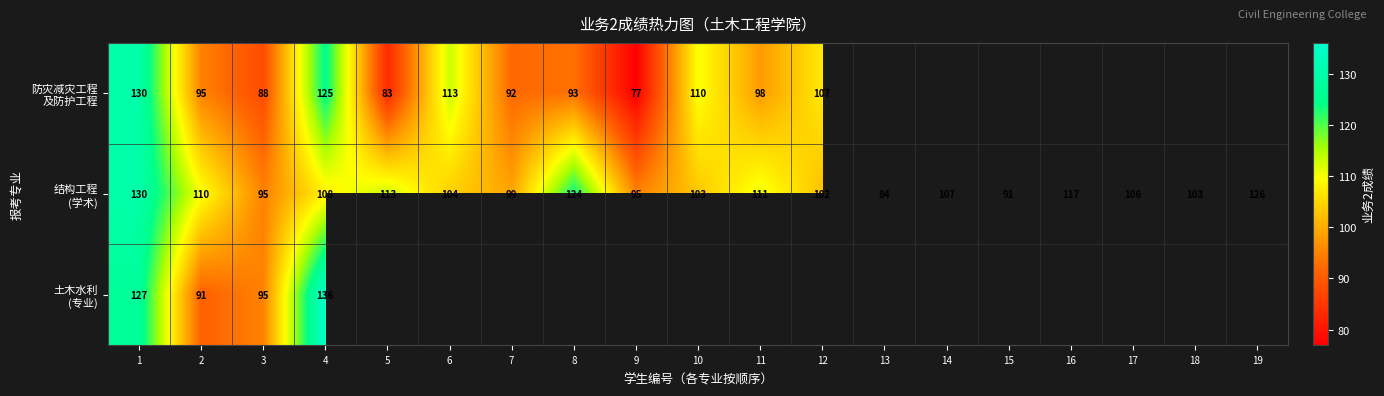

What is the difference between the 结构工程 (学术) values at 11 and 8?

13.0